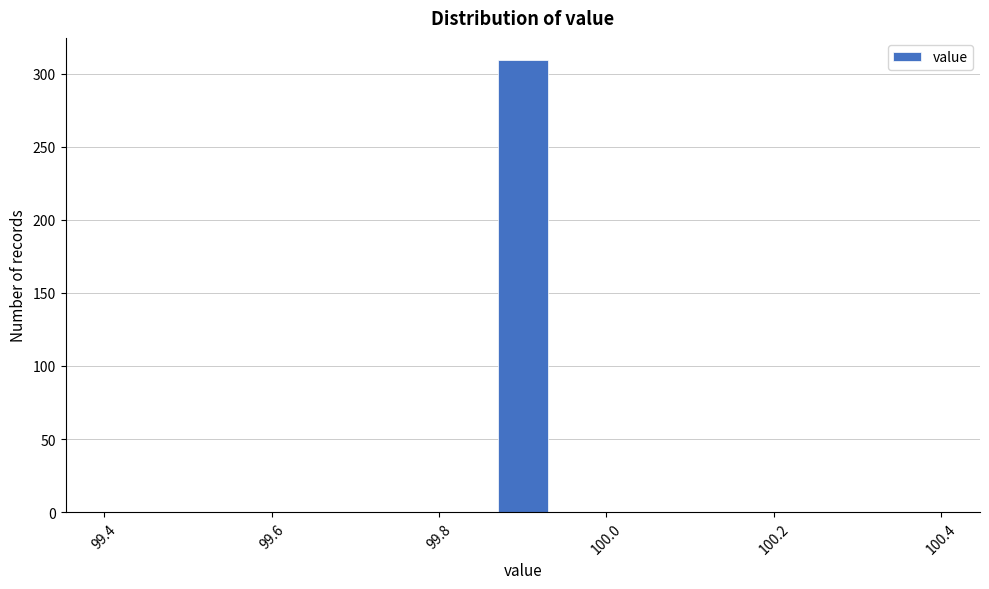

Read against the x-axis, roughly where is the centre of the tallest bar?

99.90